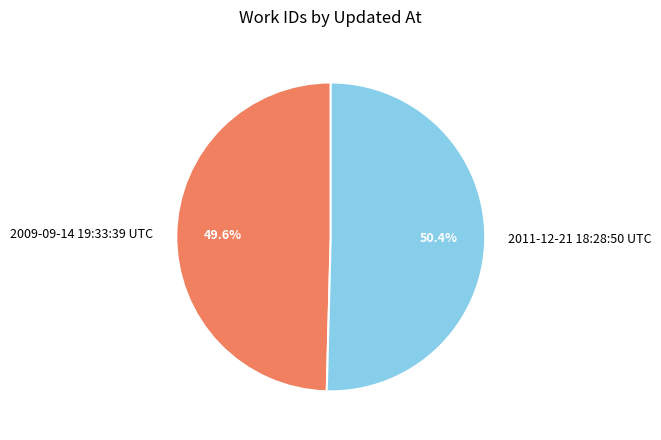

To the nearest percent, what is the difference between the 2011-12-21 18:28:50 UTC and 2009-09-14 19:33:39 UTC slice percentages?

1%